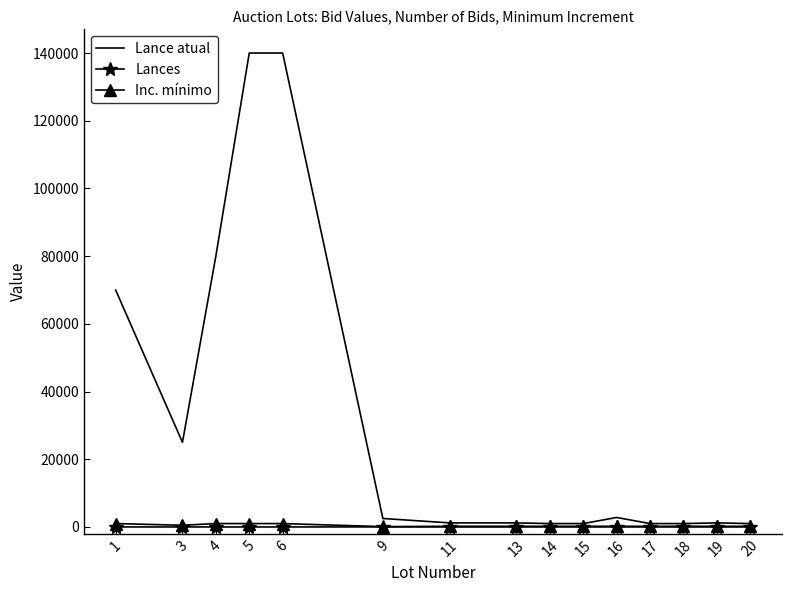

What is the greatest value displayed?

140000